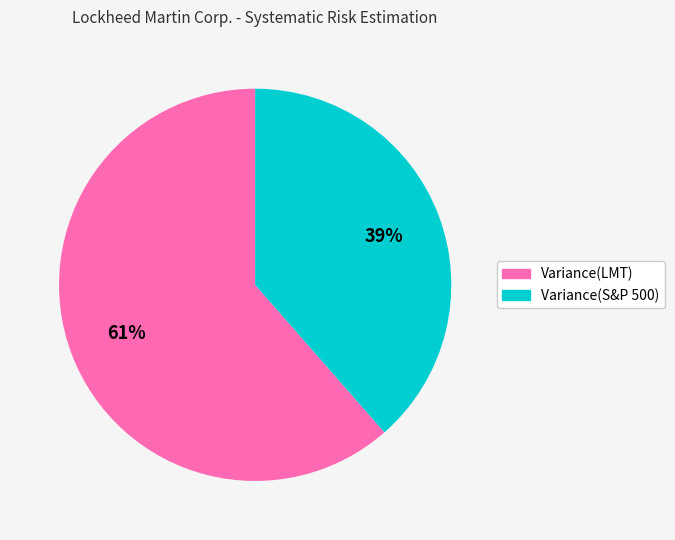

Is it true that Variance(S&P 500) is 32% of the pie?

False